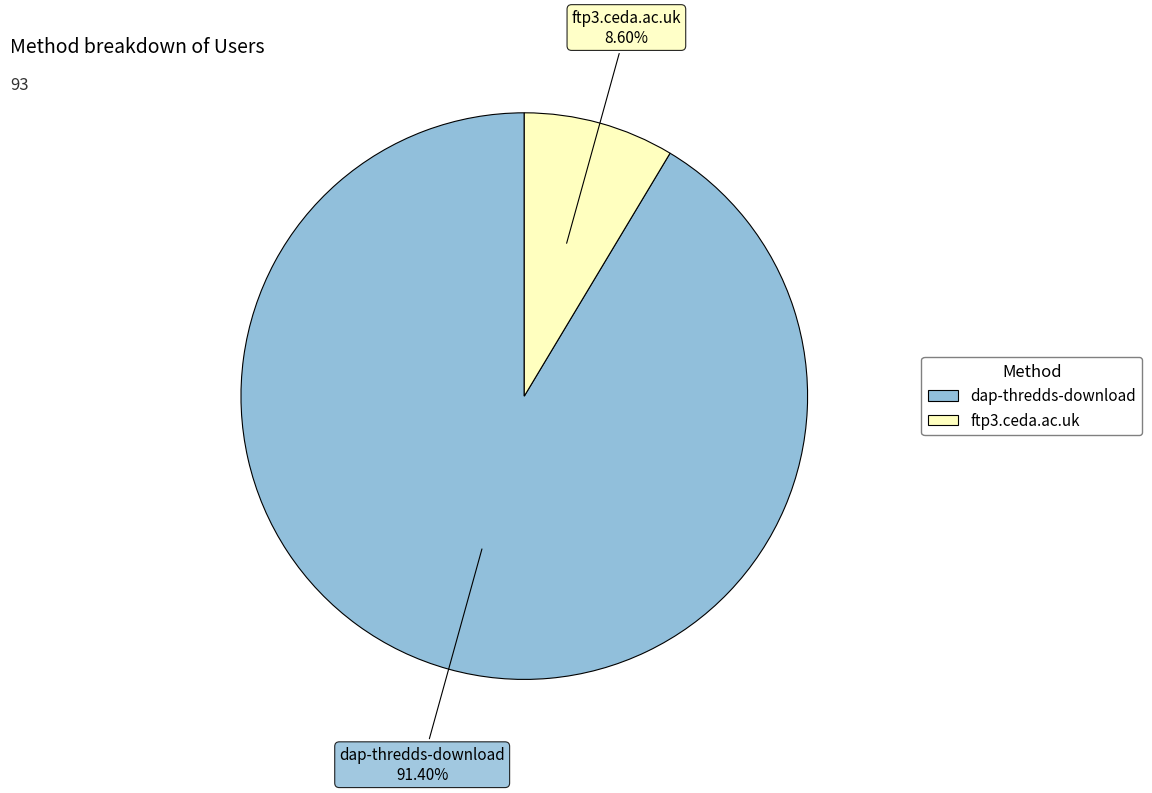

To the nearest percent, what portion does dap-thredds-download represent?

91%